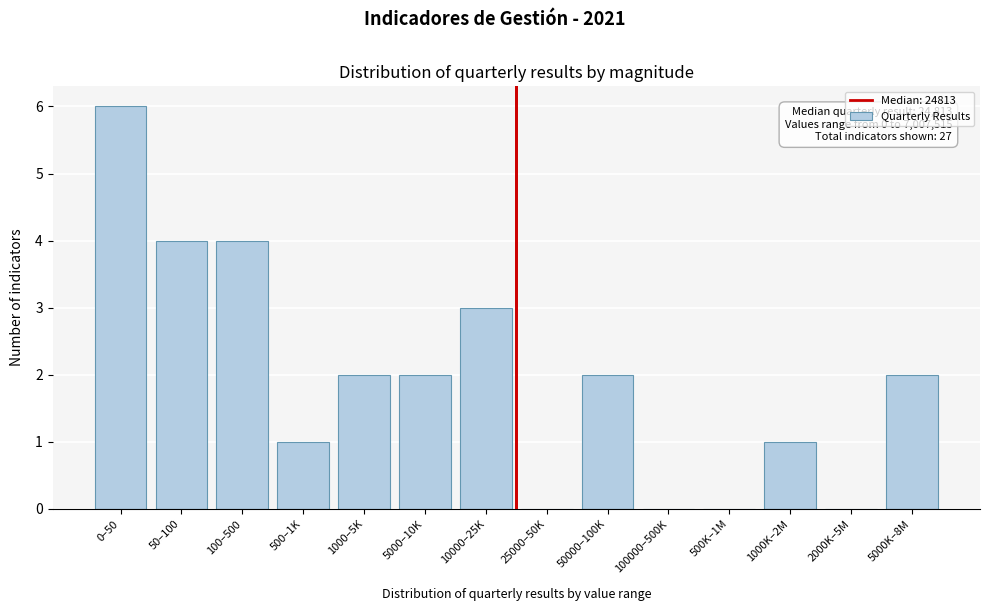

Reading left to right, extract all data points from this chart.

0–50=6	50–100=4	100–500=4	500–1K=1	1000–5K=2	5000–10K=2	10000–25K=3	25000–50K=0	50000–100K=2	100000–500K=0	500K–1M=0	1000K–2M=1	2000K–5M=0	5000K–8M=2